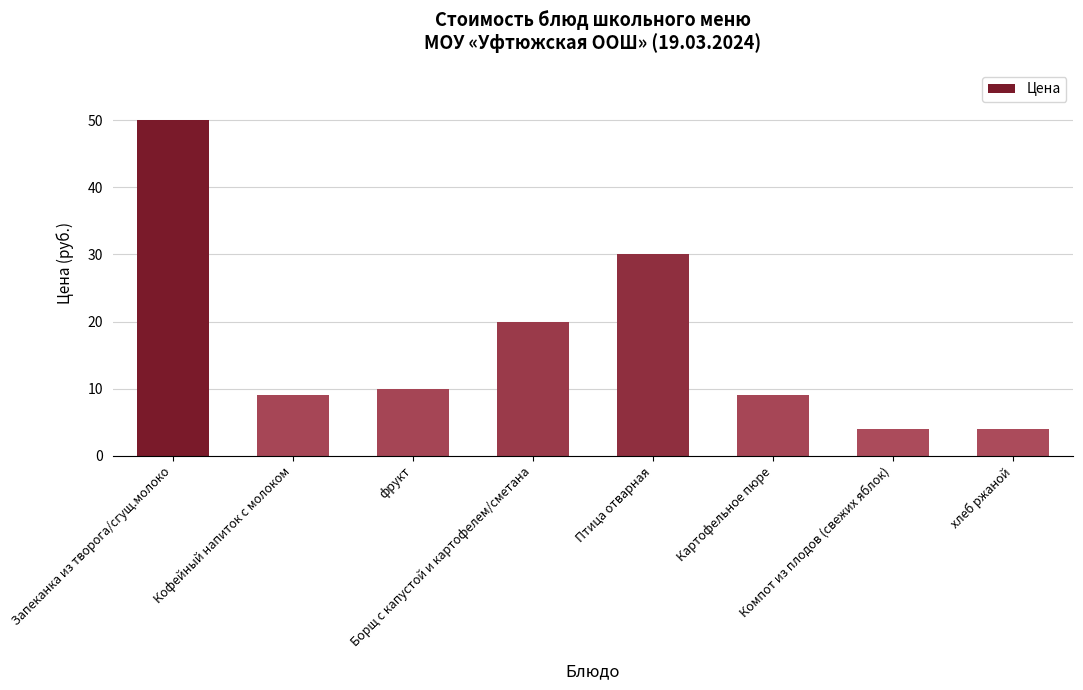

What is the smallest value displayed?

4